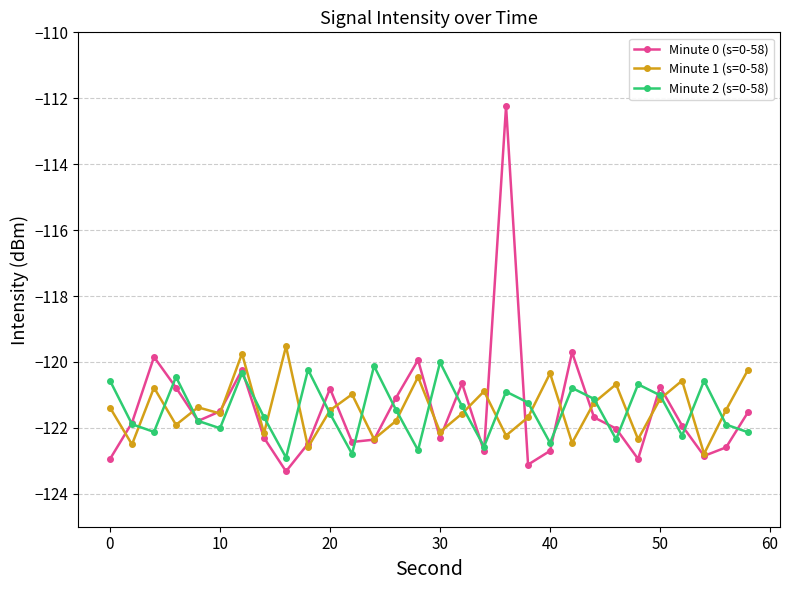

What is the value of the Minute 0 (s=0-58) point at the 21st from the left?

-122.7